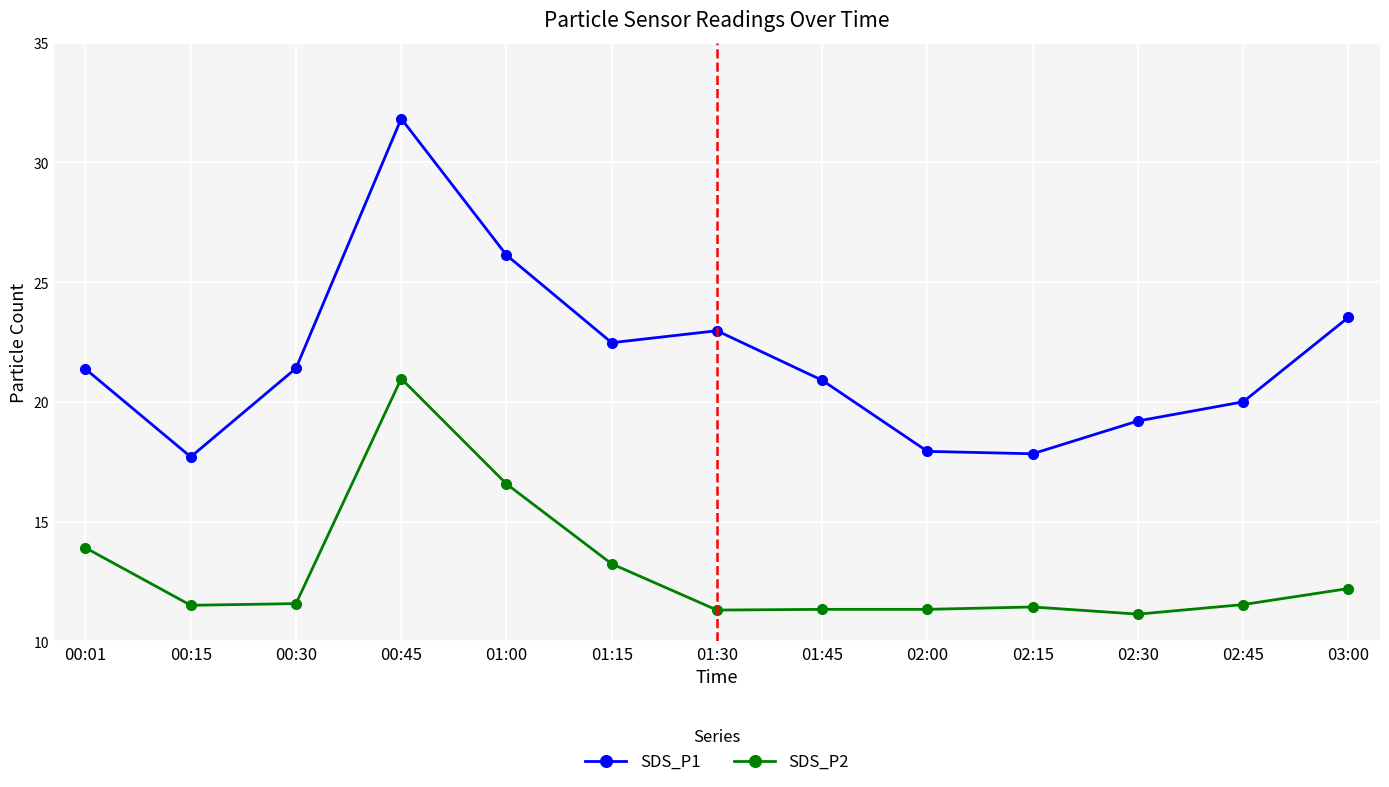

What is the value of the SDS_P2 point at the 7th from the left?

11.3